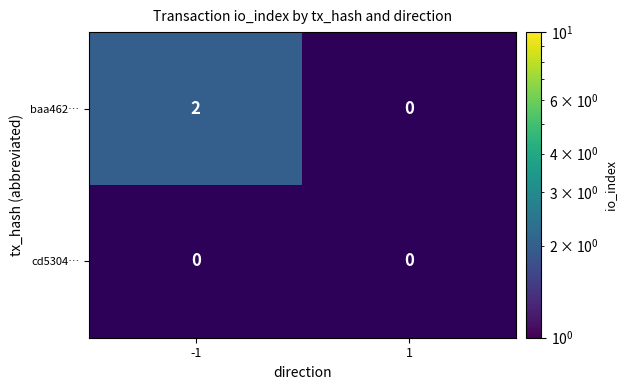

Between -1 and 1, which series saw the biggest shift?

baa462…